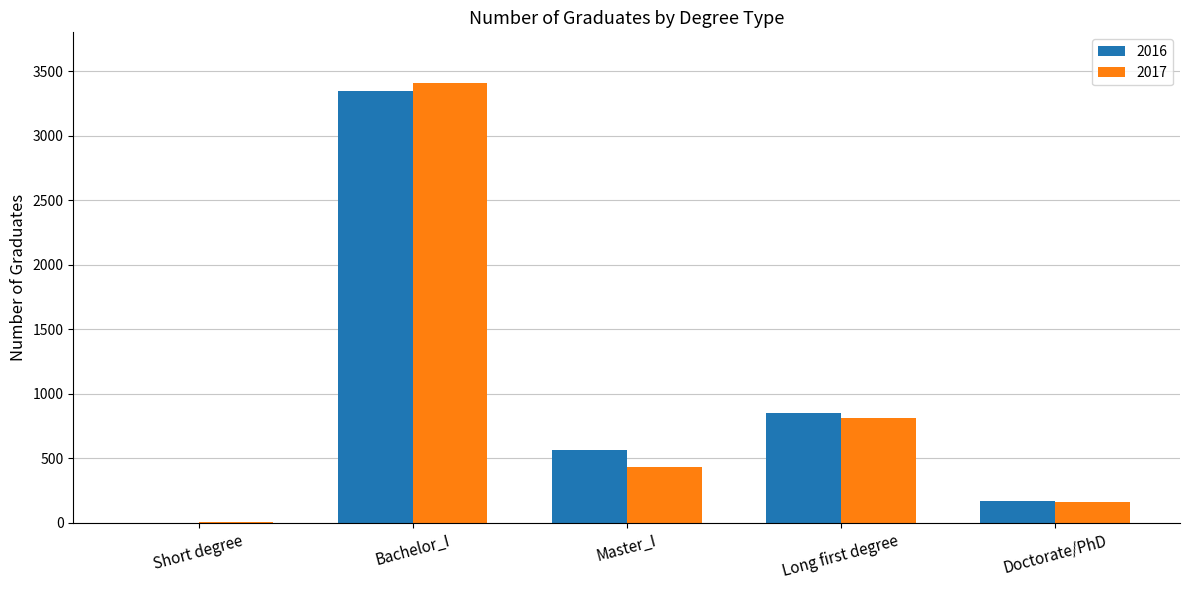

What is the maximum value shown in the chart?

3405